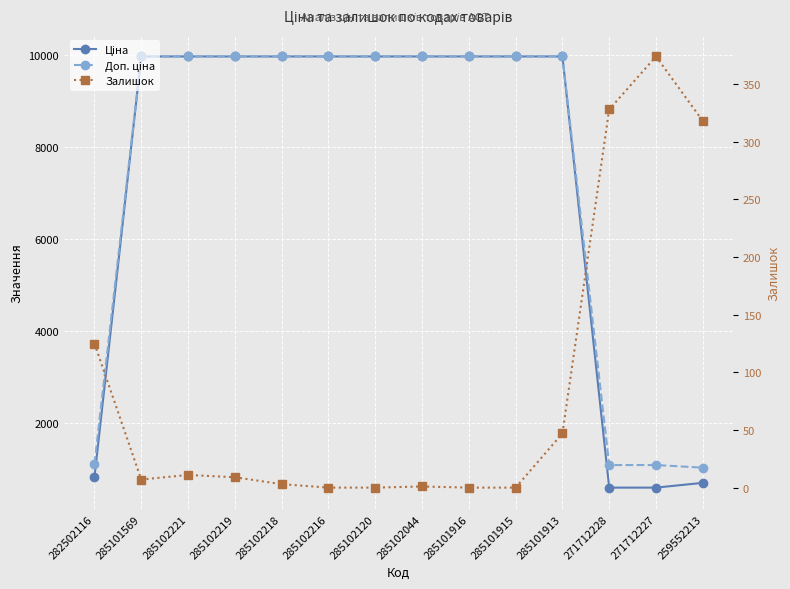

What position from the left is 285102044?

8